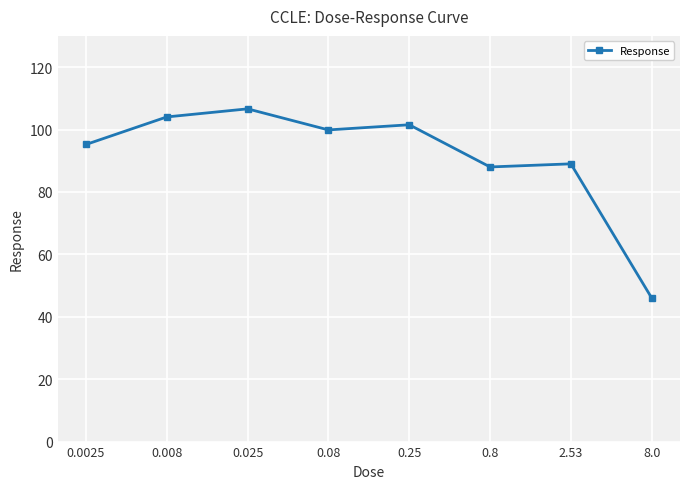

What is the minimum value shown in the chart?

46.0